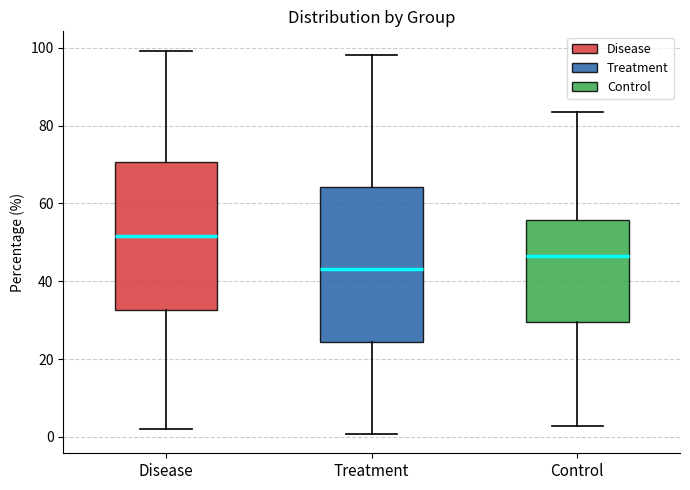

Reading left to right, transcribe this box plot: for each box, give where its median line is, the range the box spans, and where its two whiskers end, as read against the y-axis. The values are not printed on the chart, so give them approximately, as read against the axis.

Disease: median 52, box 32 to 70, whiskers 2 to 100
Treatment: median 44, box 24 to 64, whiskers 0 to 98
Control: median 46, box 30 to 56, whiskers 2 to 84